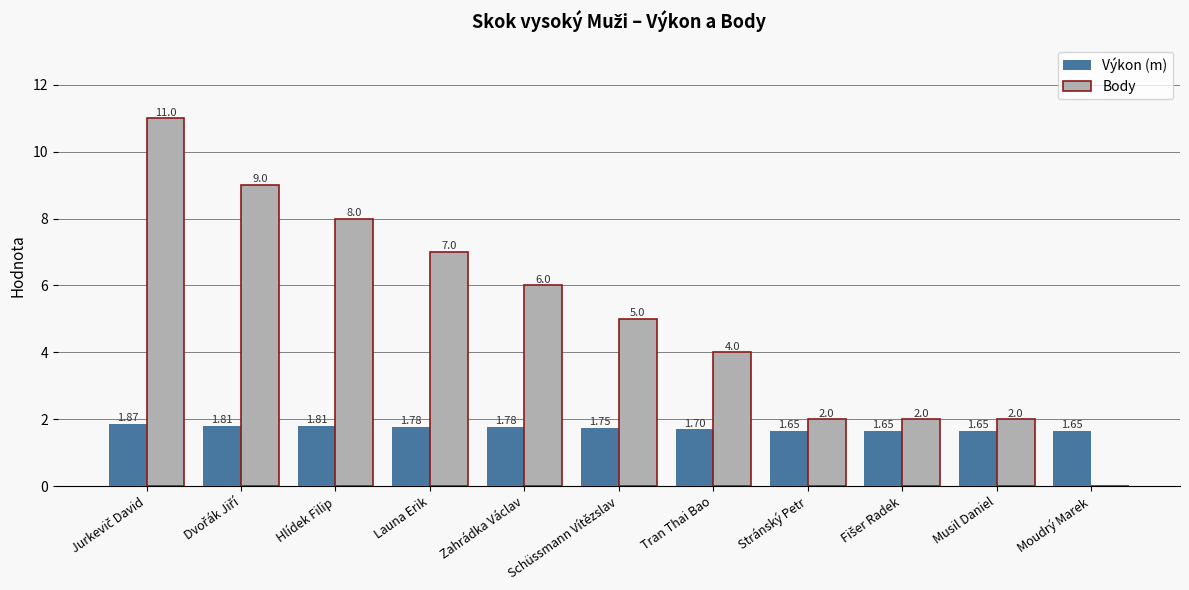

Which series has the largest total across all categories?

Body